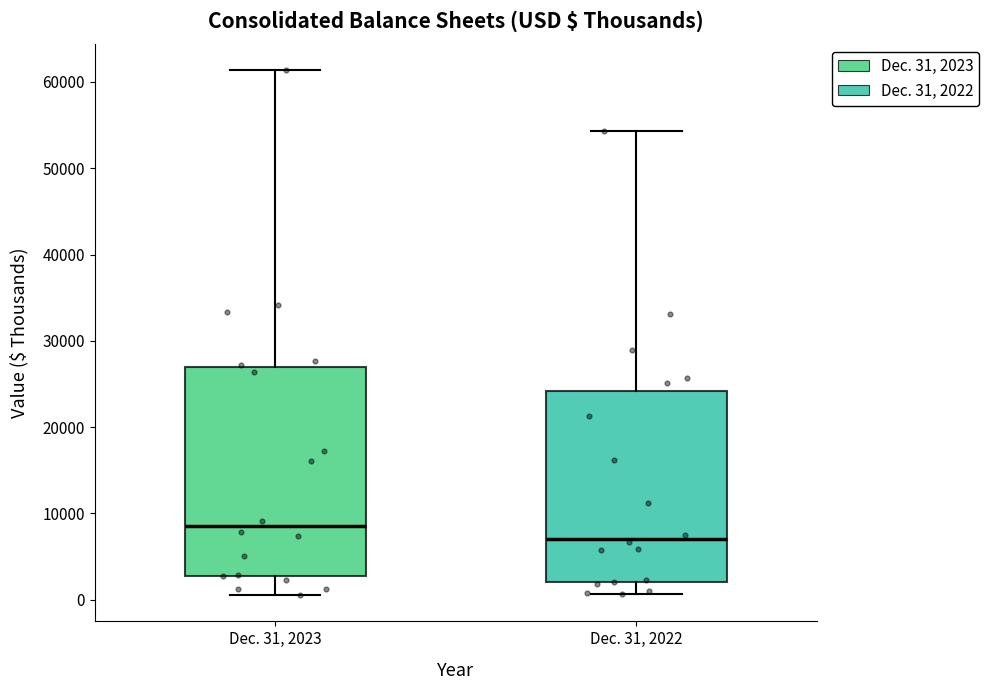

Which box is the tallest, from its lower edge to its upper edge?

Dec. 31, 2023